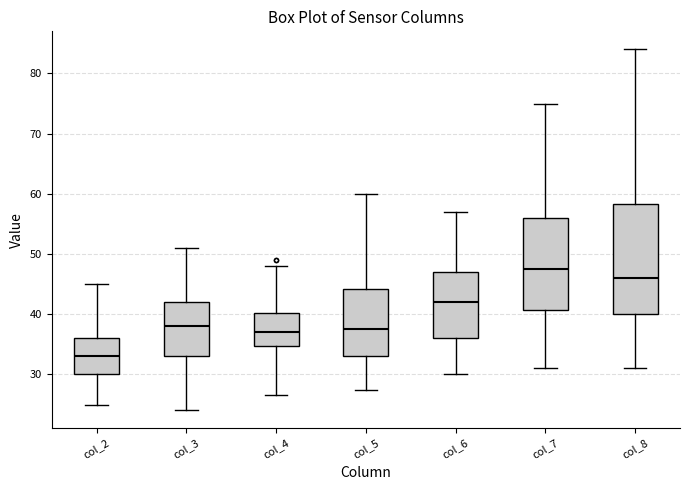

Comparing the boxes themselves (not the whiskers), which one is the tallest?

col_8